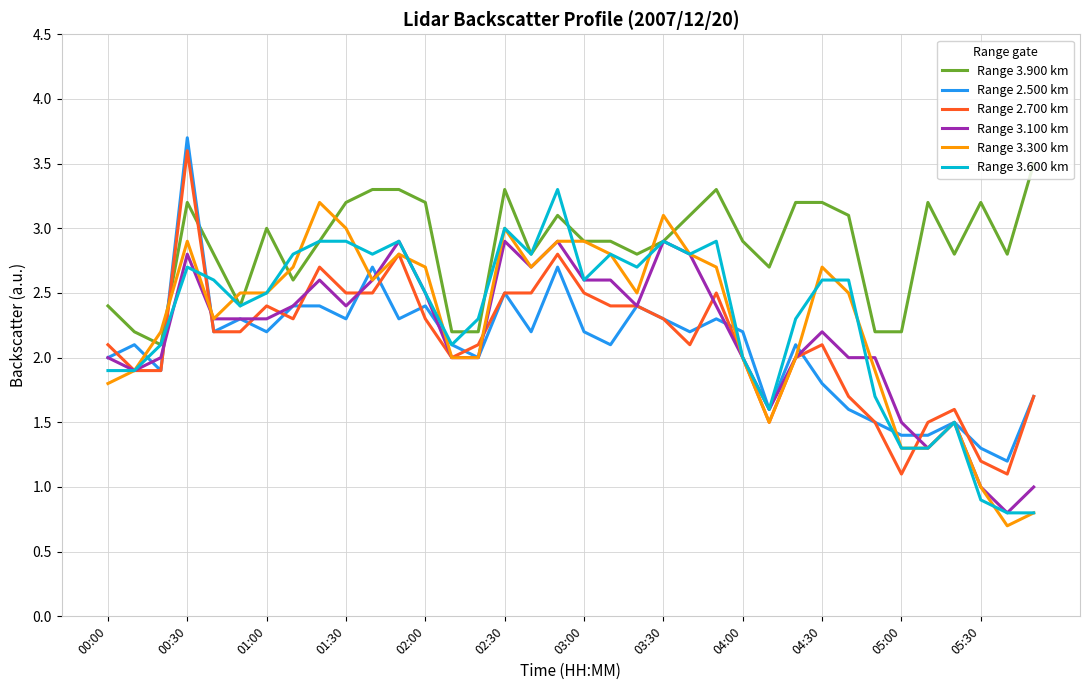

Which series has the largest total across all categories?

Range 3.900 km